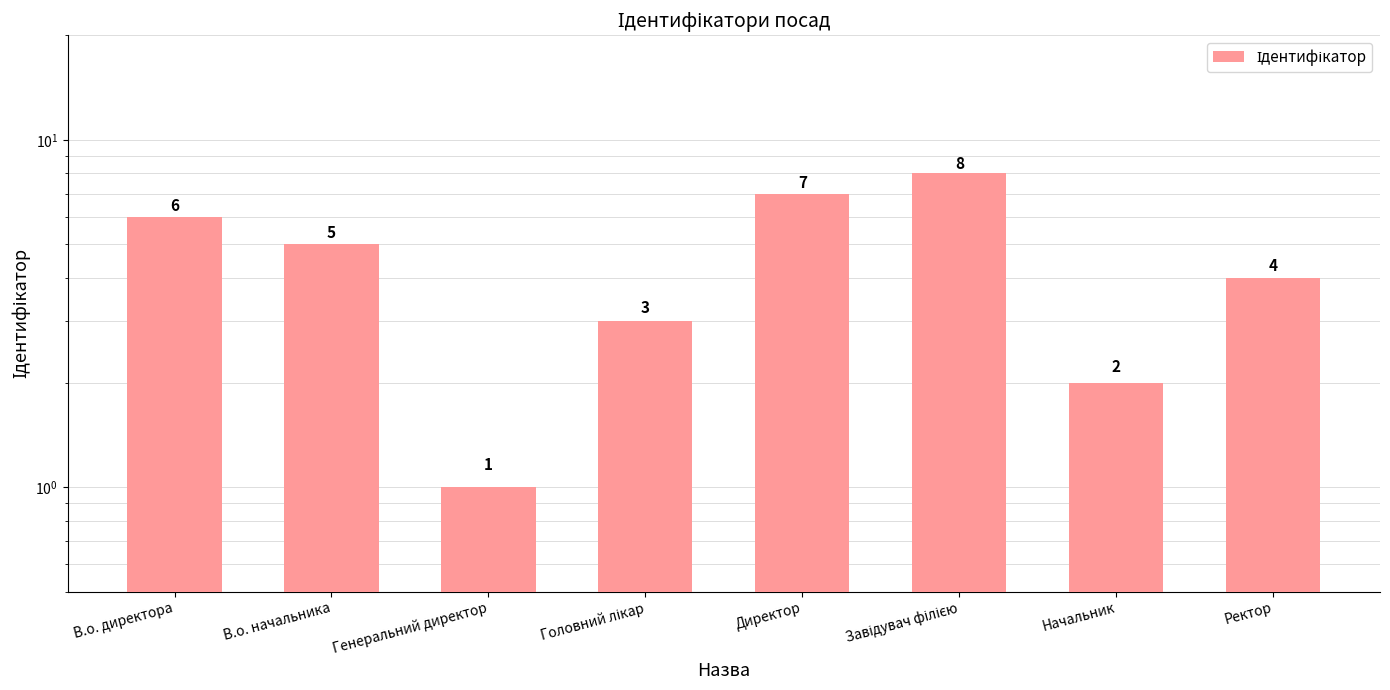

Which has a higher value, Завідувач філією or Головний лікар?

Завідувач філією